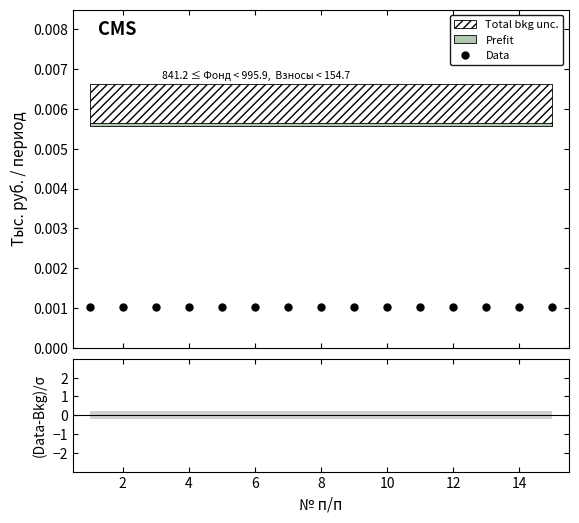

Which series changed the most between 4 and 14?

Data